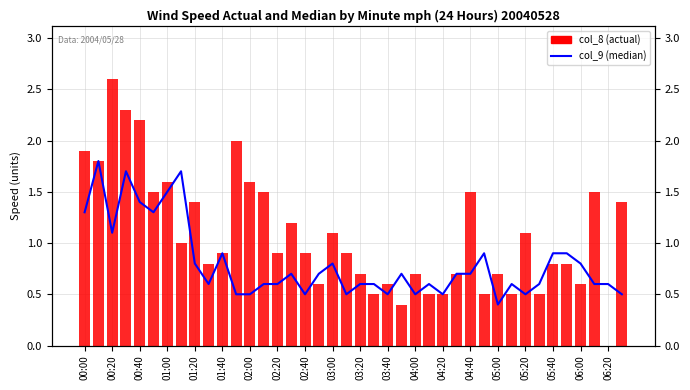

Reading left to right, what are all the values shown in this chart?

col_9 (median): 1.3	1.8	1.1	1.7	1.4	1.3	1.5	1.7	0.8	0.6	0.9	0.5	0.5	0.6	0.6	0.7	0.5	0.7	0.8	0.5	0.6	0.6	0.5	0.7	0.5	0.6	0.5	0.7	0.7	0.9	0.4	0.6	0.5	0.6	0.9	0.9	0.8	0.6	0.6	0.5
col_8 (actual): 1.9	1.8	2.6	2.3	2.2	1.5	1.6	1.0	1.4	0.8	0.9	2.0	1.6	1.5	0.9	1.2	0.9	0.6	1.1	0.9	0.7	0.5	0.6	0.4	0.7	0.5	0.5	0.7	1.5	0.5	0.7	0.5	1.1	0.5	0.8	0.8	0.6	1.5	0.0	1.4